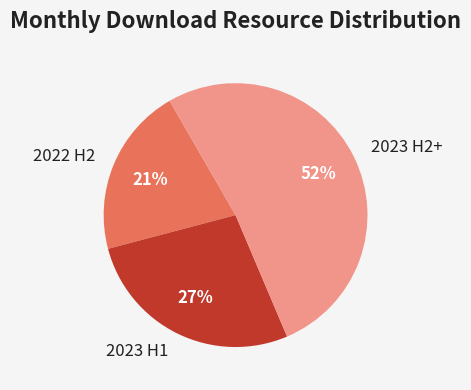

Is it true that 2023 H1 is 27% of the pie?

True